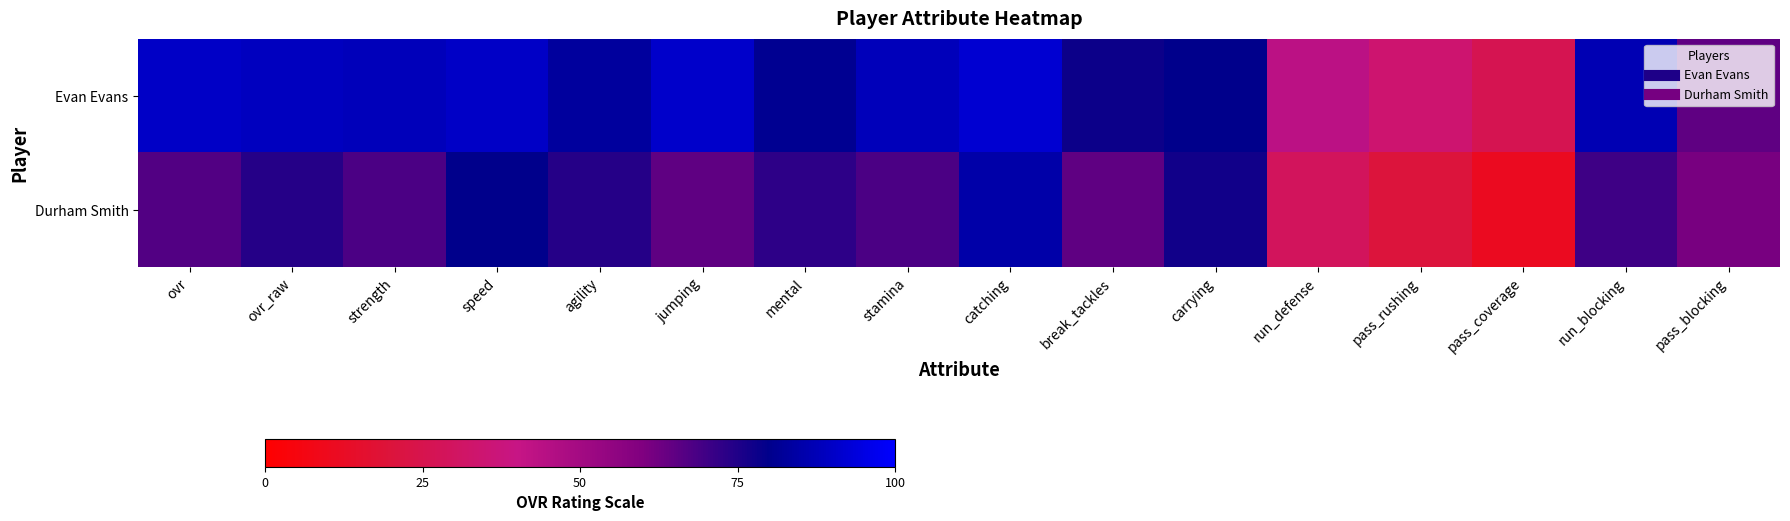

What is the total value across all series at catching?

177